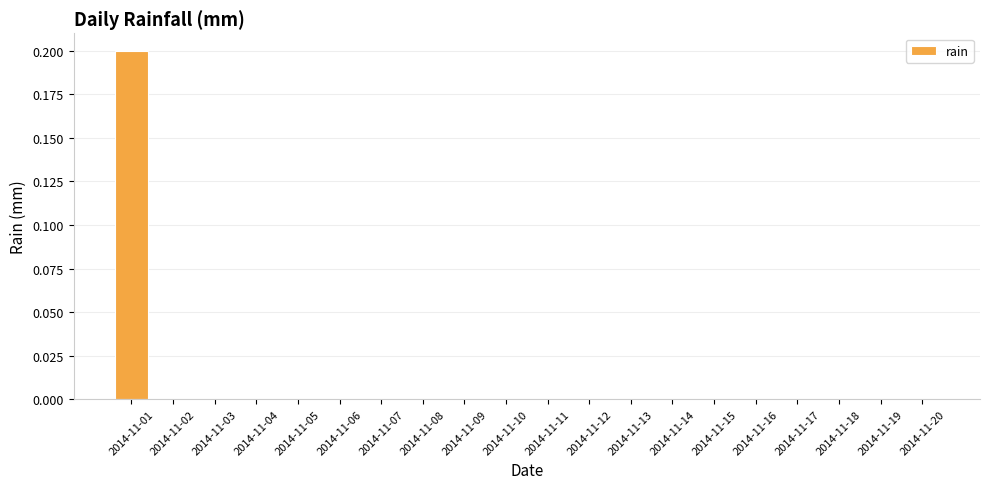

The value at 2014-11-05 is -0.1. True or false?

False